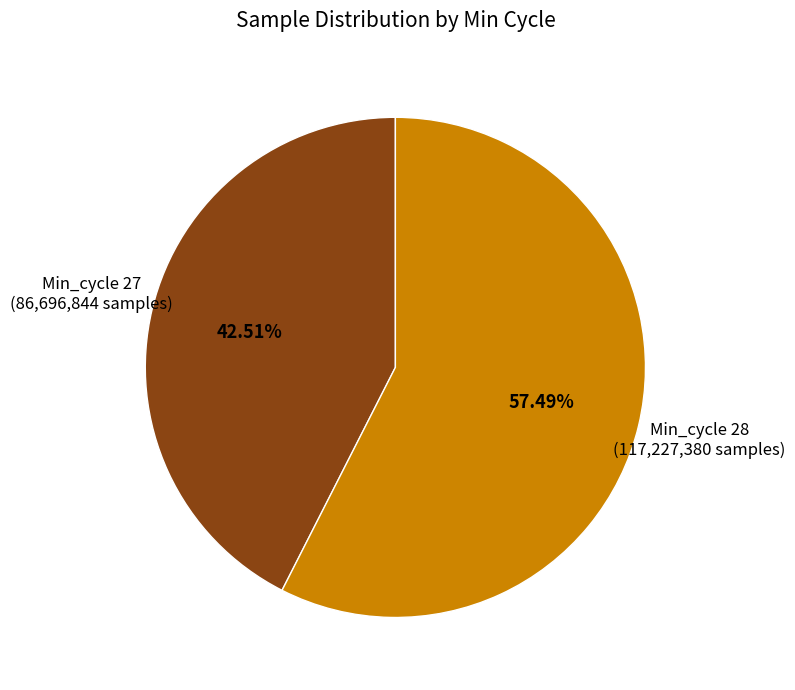

Which slice is the largest?

Min_cycle 28